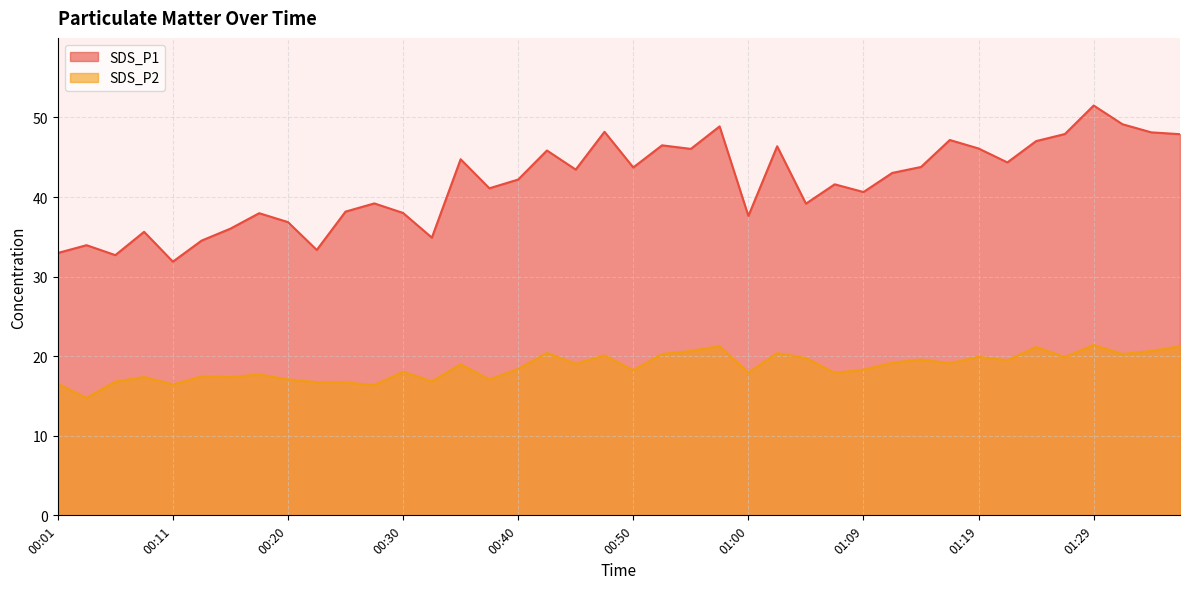

True or false: SDS_P1 and SDS_P2 cross at least once.

False